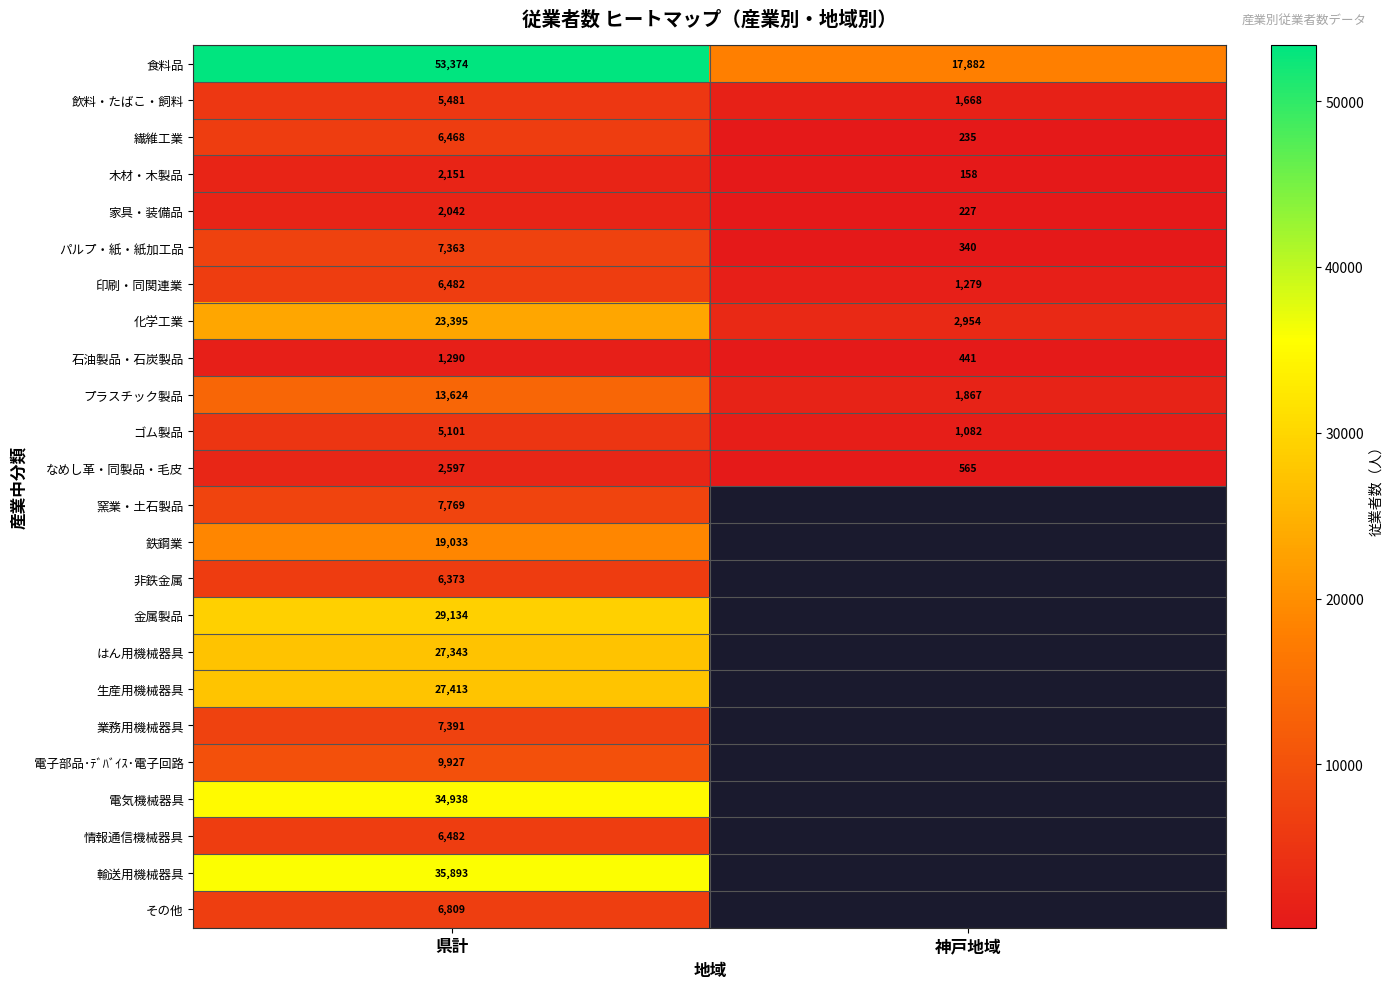

What is the difference between the highest and lowest values at 神戸地域?

17724.0